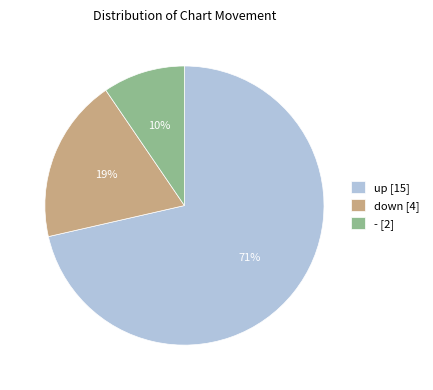

Rank the categories by value from lowest to highest.

-, down, up